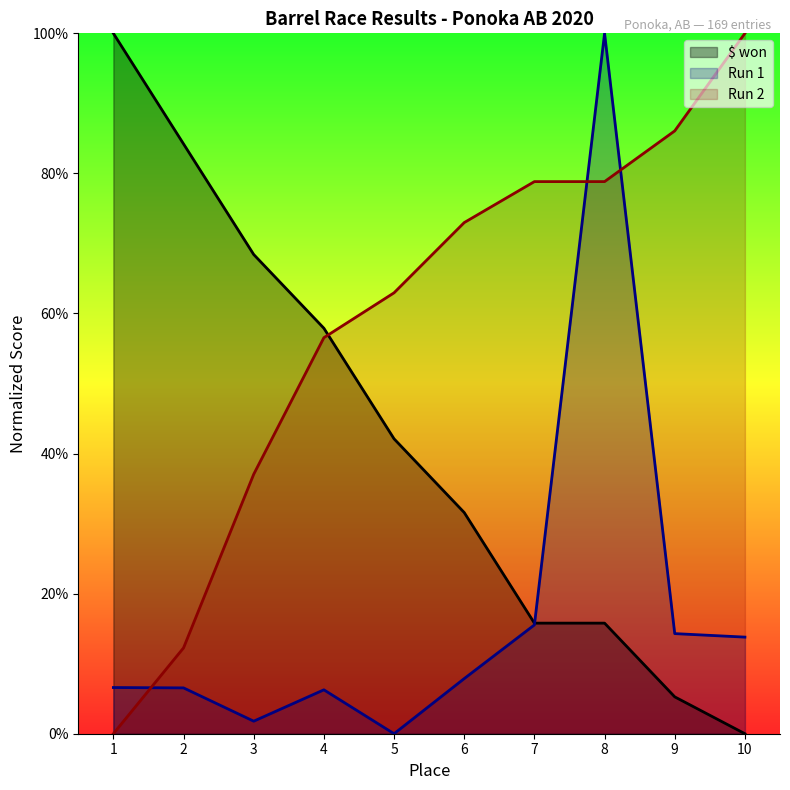

The value of Run 1 at 10 is 13.8. True or false?

True